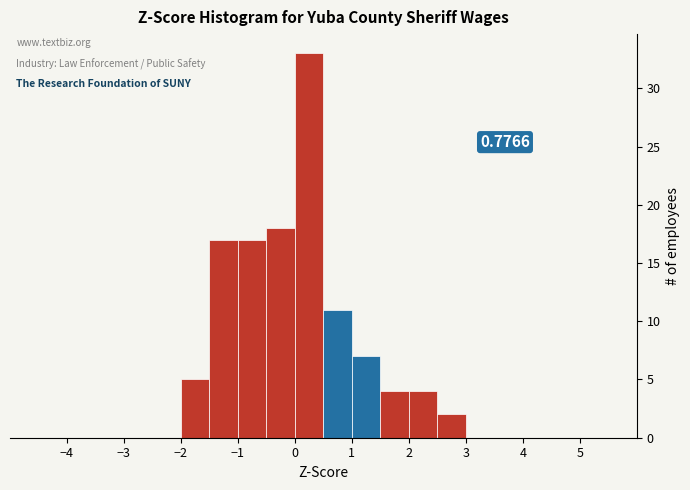

Which range on the x-axis has the tallest bar?

0.0 to 0.5